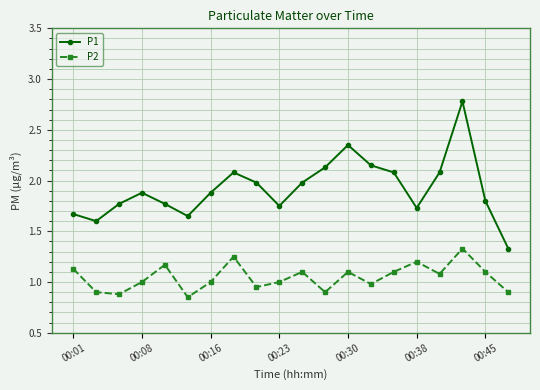

True or false: P1 and P2 intersect in this chart.

False